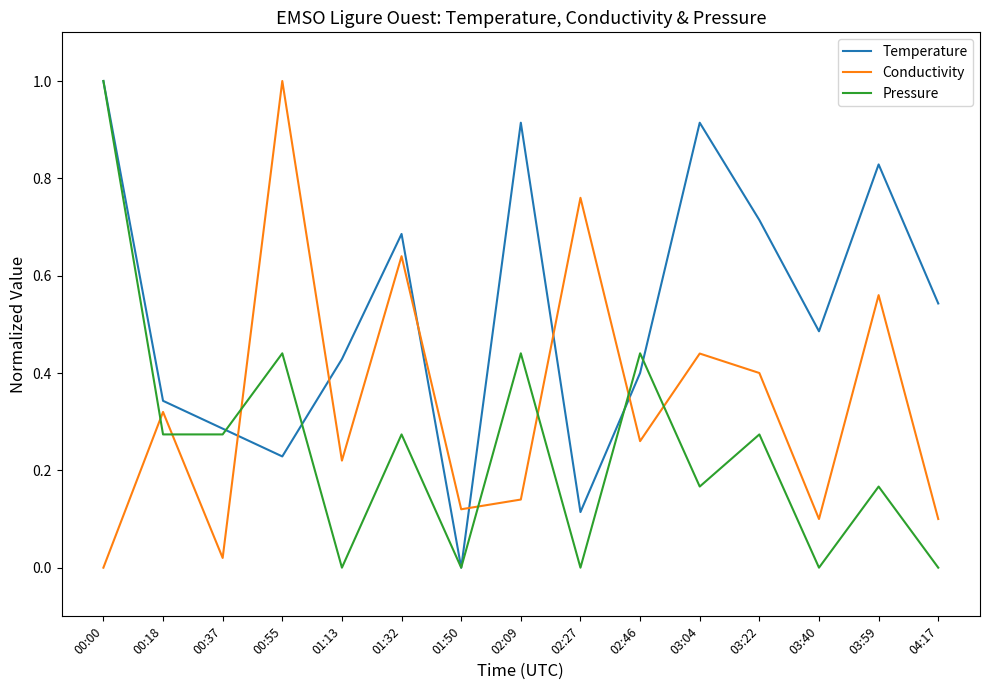

Between 00:18 and 01:50, which series saw the biggest shift?

Temperature